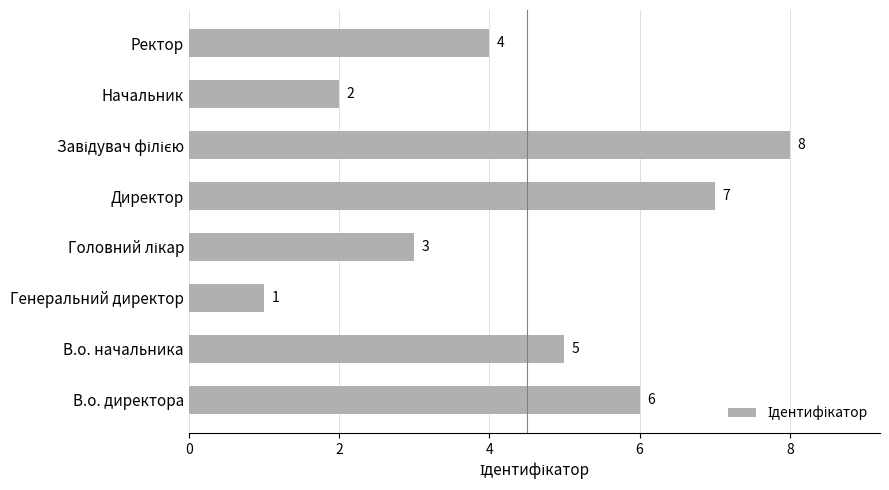

What is the maximum value shown in the chart?

8